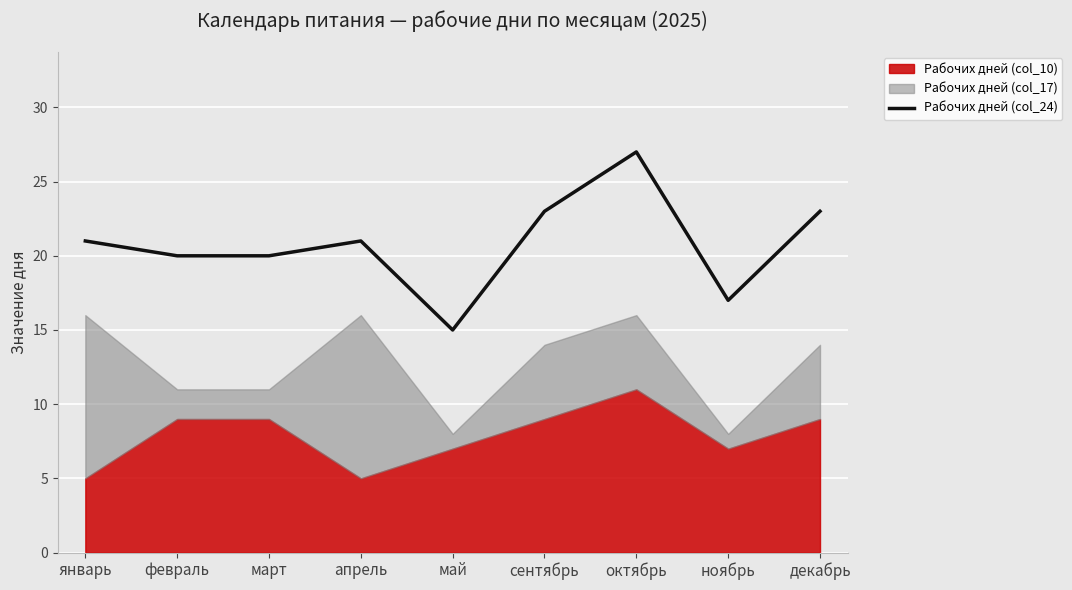

Is it true that Рабочих дней (col_24) equals 27 at октябрь?

True